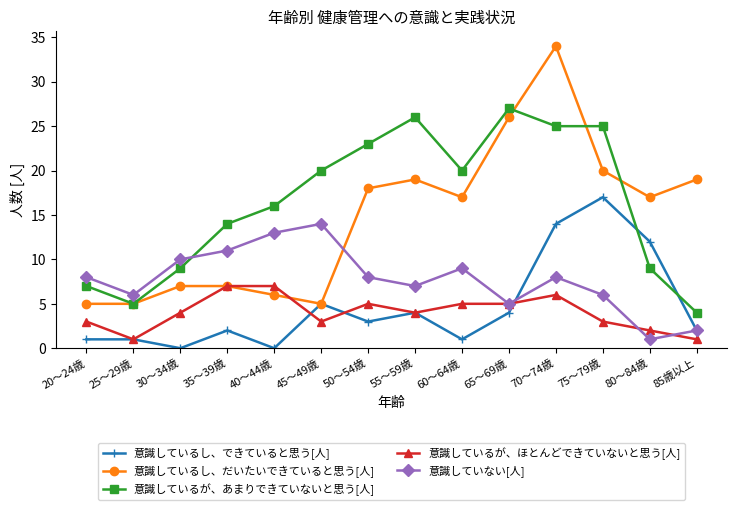

True or false: 意識しているし、できていると思う[人] has more than 0 points higher than both neighbors.

True